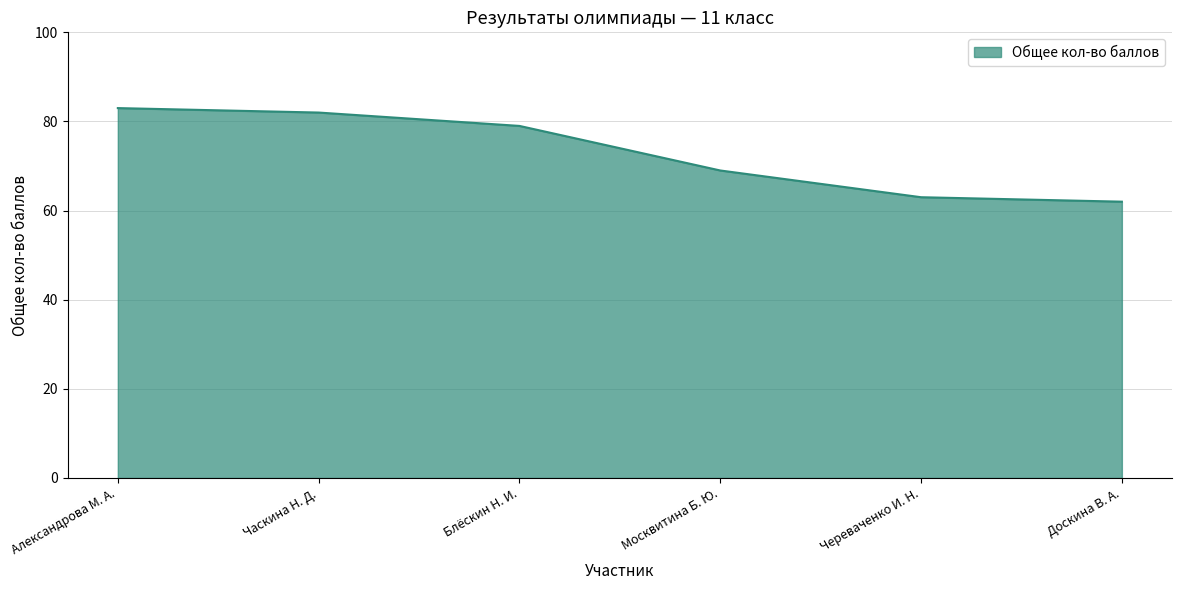

List the labels in order of value, largest first.

Александрова М. А., Часкина Н. Д., Блёскин Н. И., Москвитина Б. Ю., Череваченко И. Н., Доскина В. А.